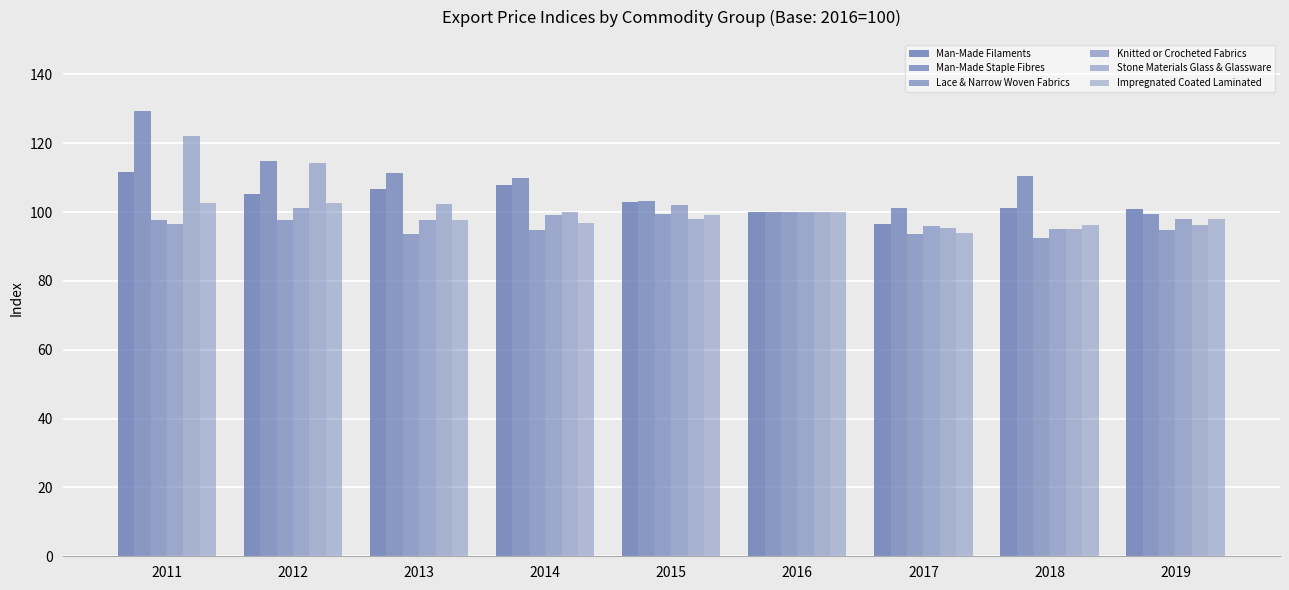

What is the difference between the maximum and second lowest values in the Impregnated Coated Laminated series?

6.5